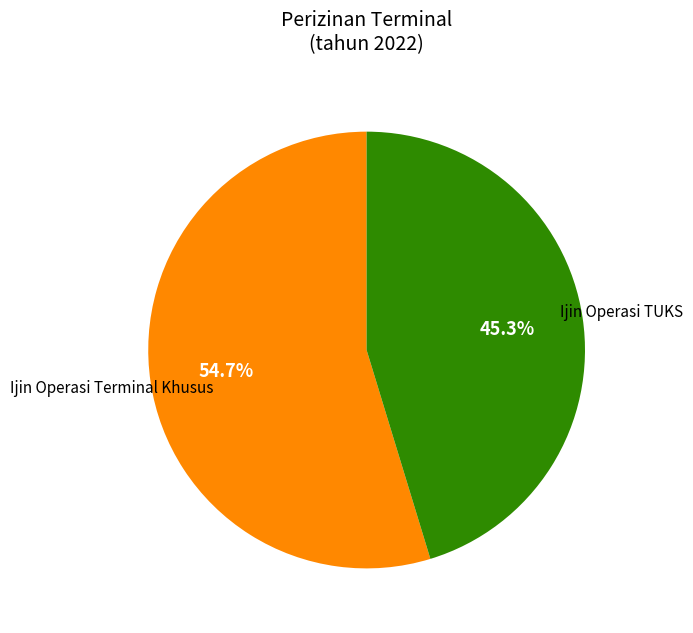

Does any single category account for the majority?

Yes